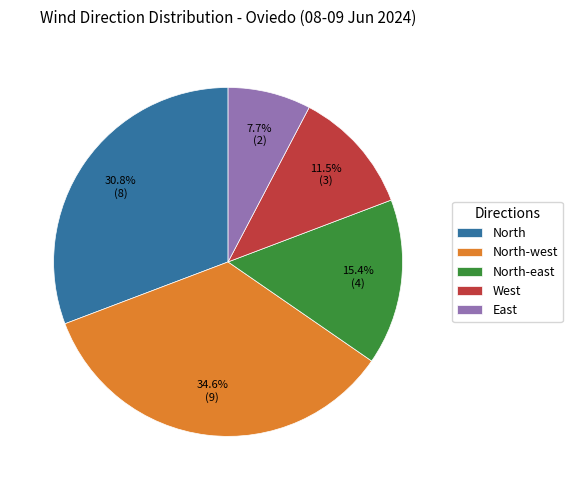

Which has a higher value, West or East?

West